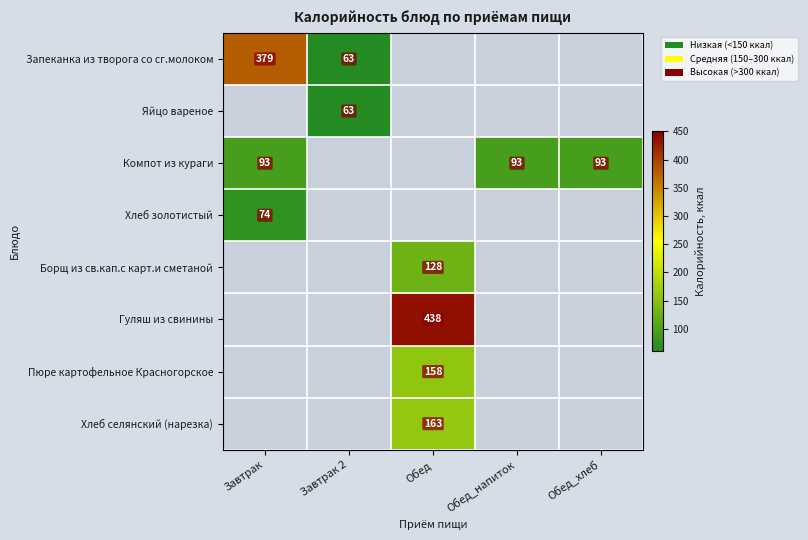

True or false: Яйцо вареное has a value of 20.6 at Обед_напиток.

False